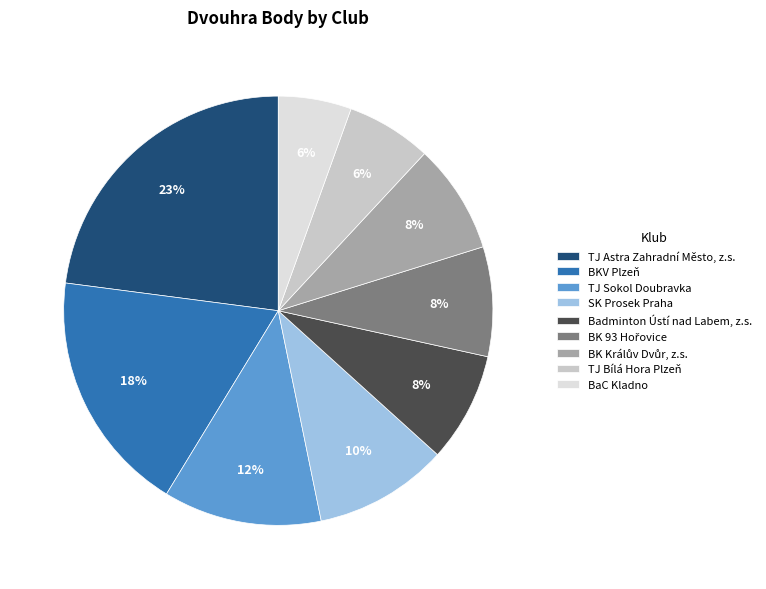

Is Badminton Ústí nad Labem, z.s. the majority of the pie?

No